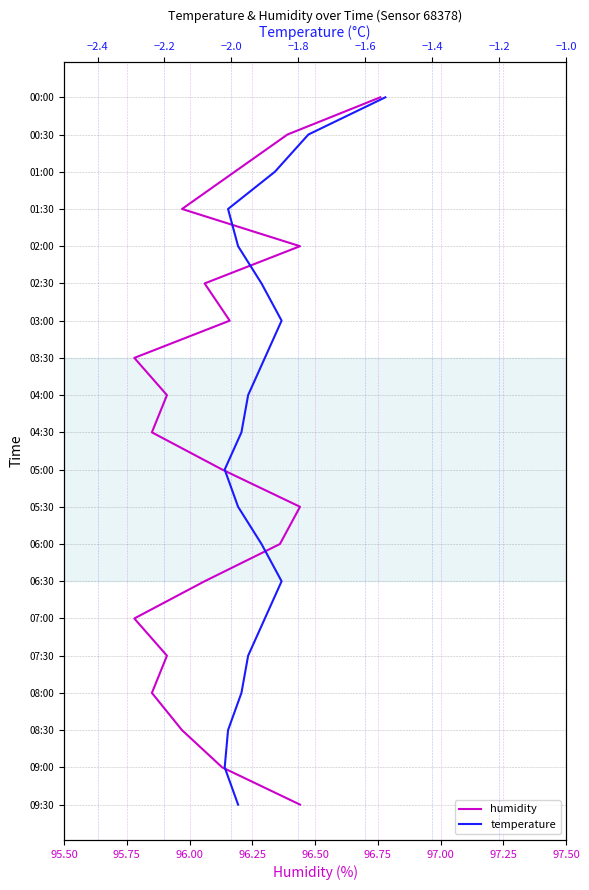

Is the value of temperature at 12 greater than the value of humidity at 12?

No